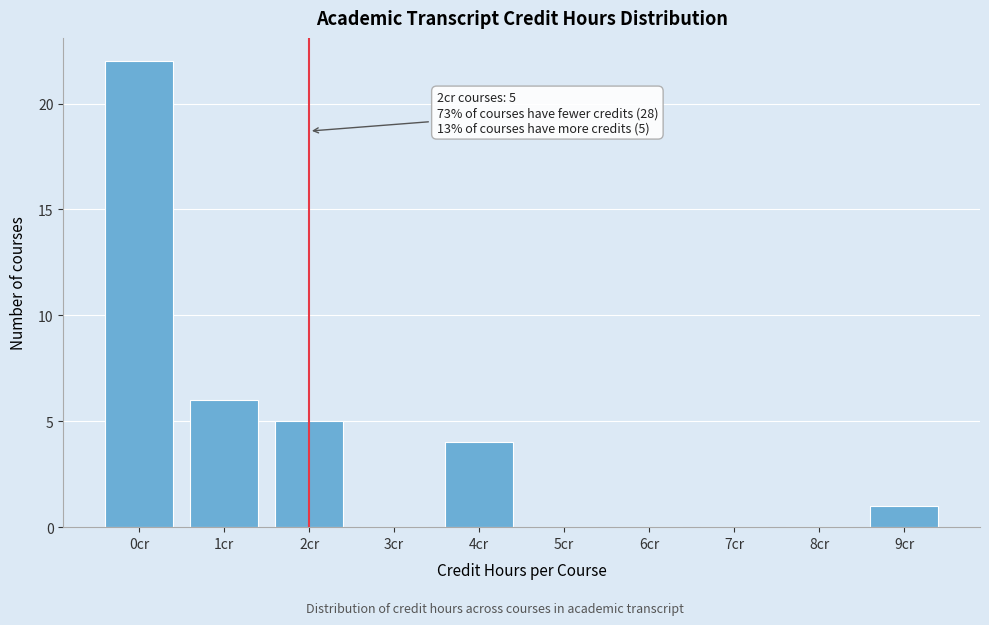

Reading left to right, transcribe all the data shown in this chart.

0cr=22	1cr=6	2cr=5	3cr=0	4cr=4	5cr=0	6cr=0	7cr=0	8cr=0	9cr=1